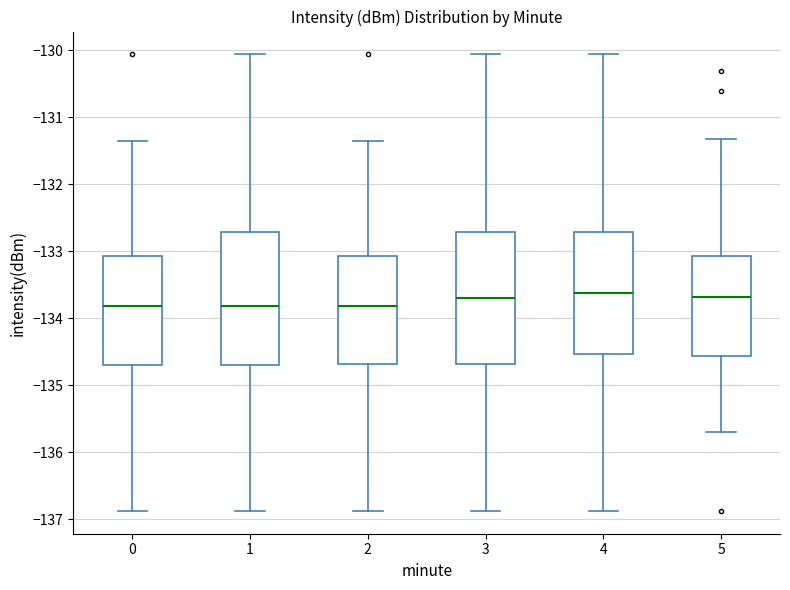

Reading left to right, read every box against the y-axis: the position of its median line, the range the box covers, and the ends of its whiskers. The values are not printed on the chart, so give them approximately, as read against the axis.

0: median -133.8, box -134.7 to -133.1, whiskers -136.9 to -131.3
1: median -133.8, box -134.7 to -132.7, whiskers -136.9 to -130.1
2: median -133.8, box -134.7 to -133.1, whiskers -136.9 to -131.3
3: median -133.7, box -134.7 to -132.7, whiskers -136.9 to -130.1
4: median -133.6, box -134.5 to -132.7, whiskers -136.9 to -130.1
5: median -133.7, box -134.6 to -133.1, whiskers -135.7 to -131.3